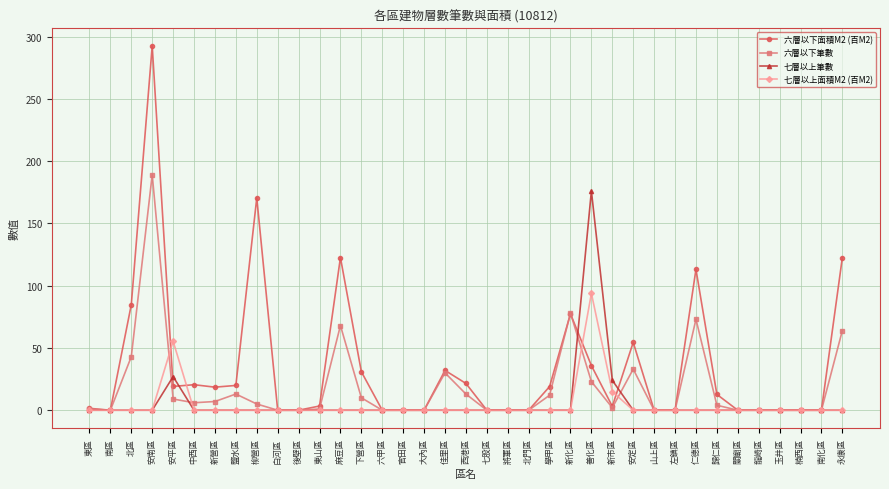

At which category is the sum across all series the highest?

安南區